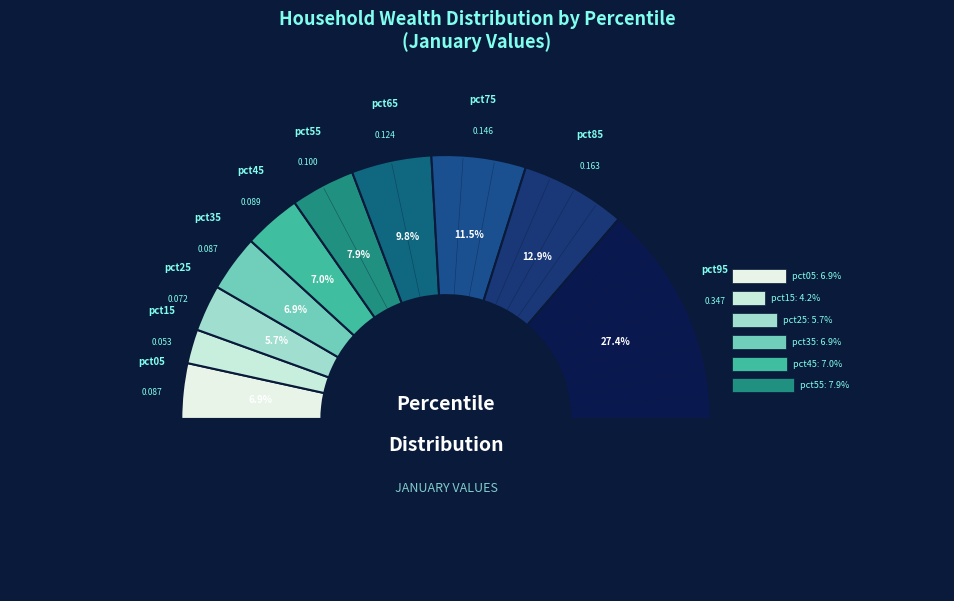

Does any single category account for the majority?

No